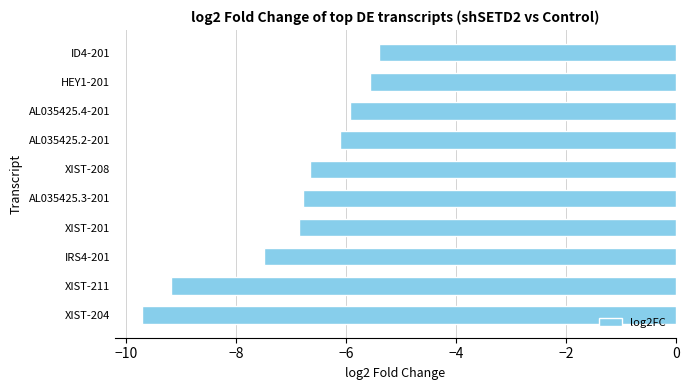

What is the change in value from AL035425.2-201 to HEY1-201?

+0.5